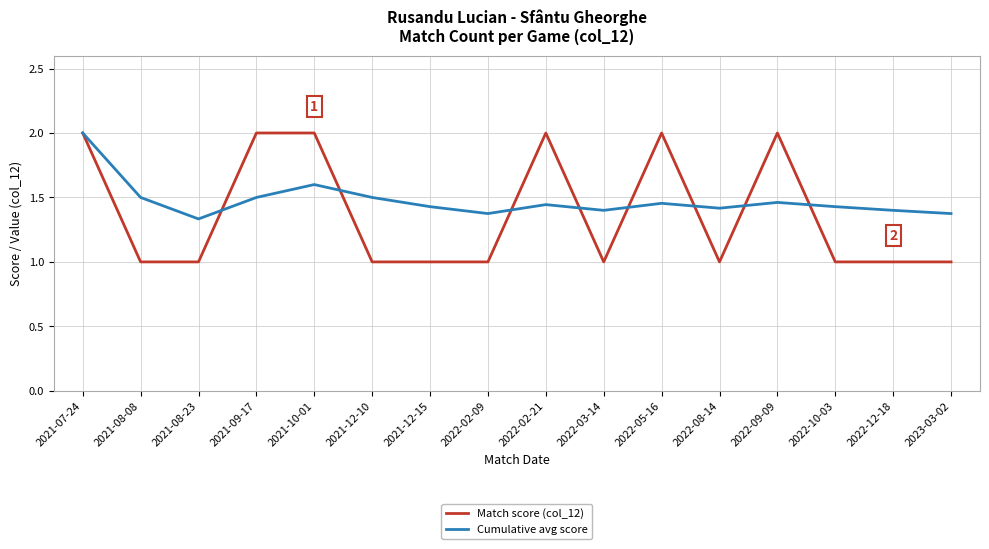

True or false: Match score (col_12) and Cumulative avg score intersect in this chart.

True